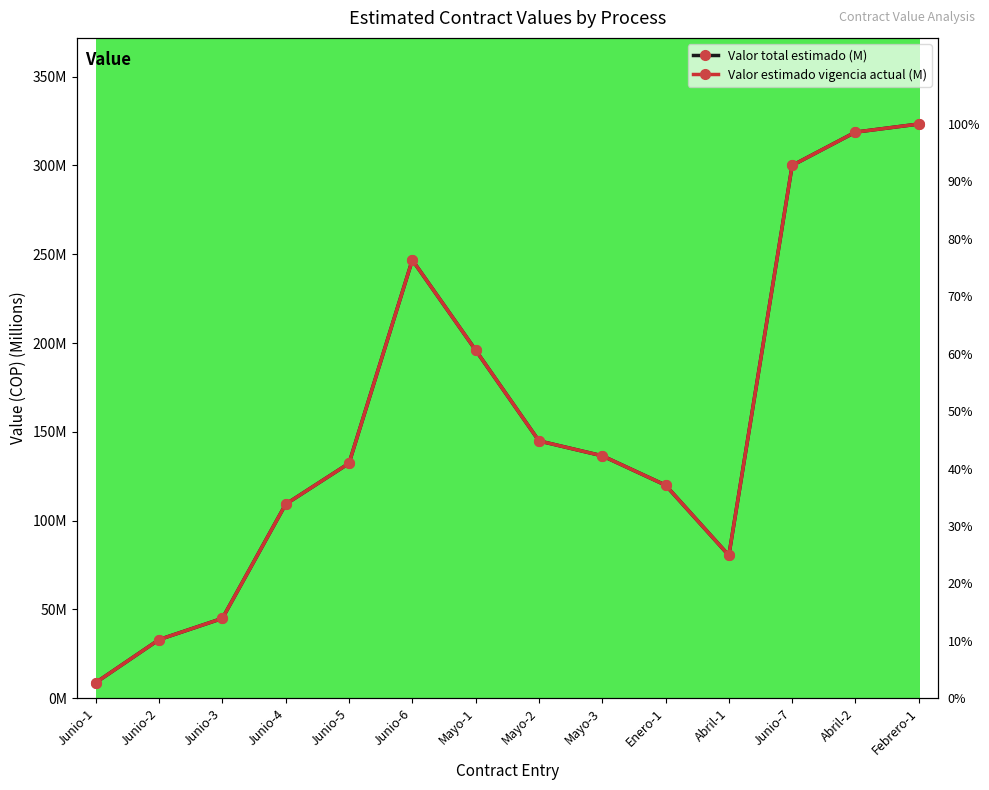

At how many categories does at least one series exceed 55?

11